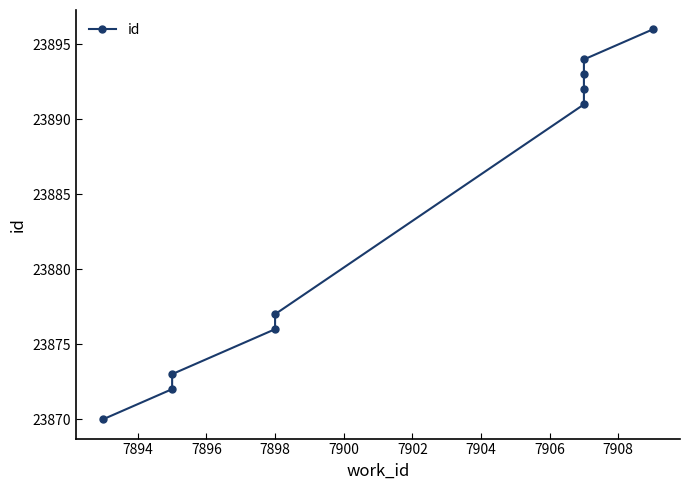

Count the number of data series in this chart.

1